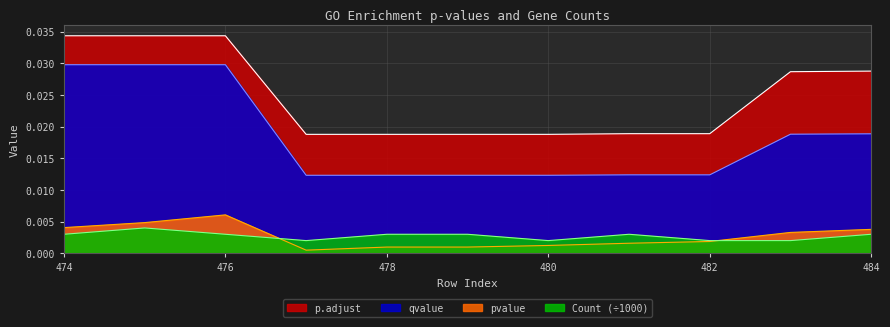

Does the chart display data point markers on the line(s)?

No